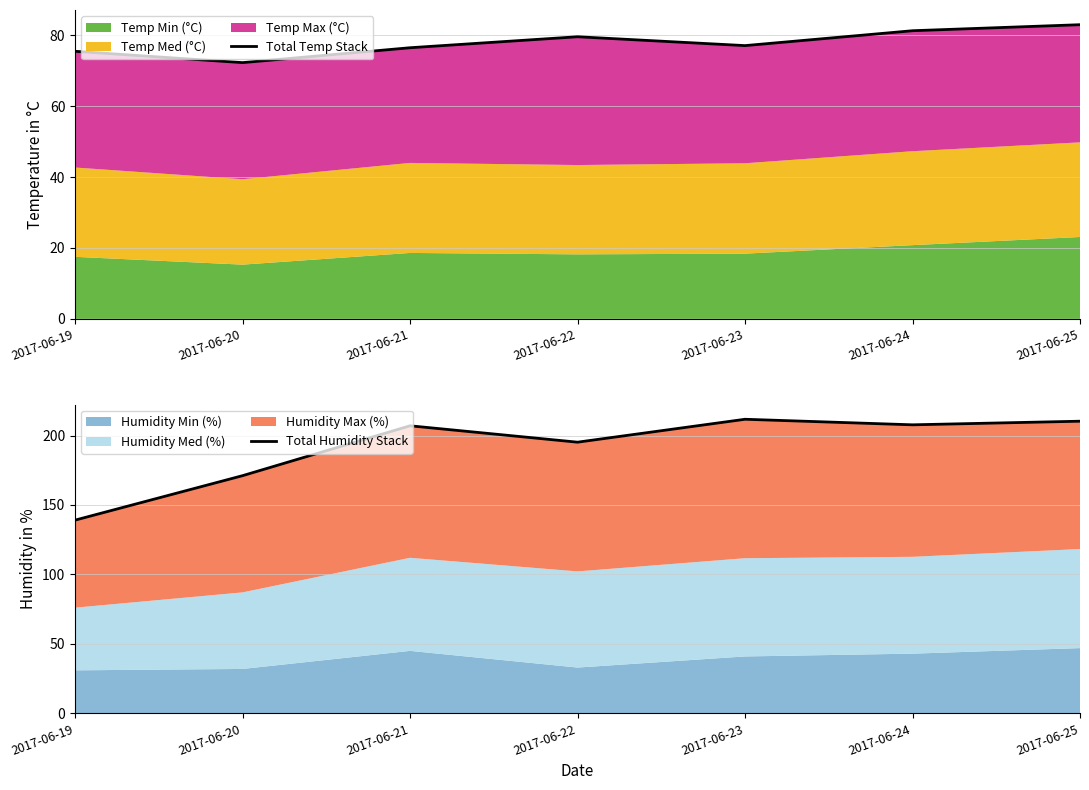

Which series changed the most between 2017-06-19 and 2017-06-24?

Total Humidity Stack